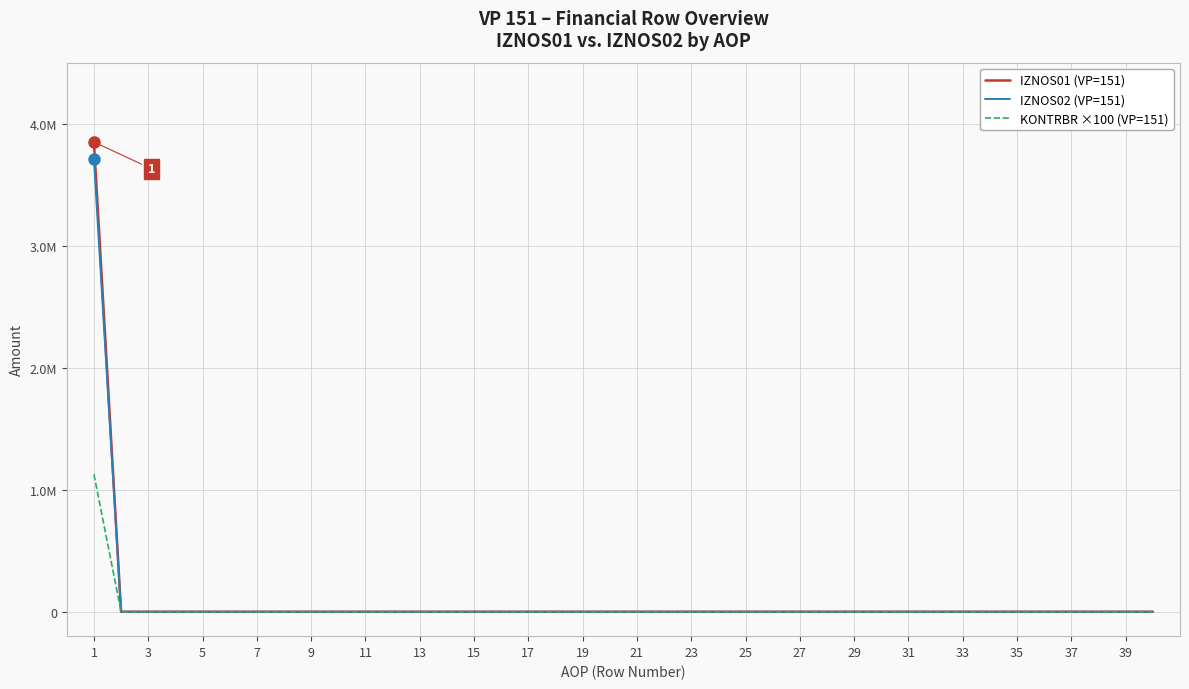

What are all the series names shown in the legend?

IZNOS01 (VP=151), IZNOS02 (VP=151), KONTRBR ×100 (VP=151)